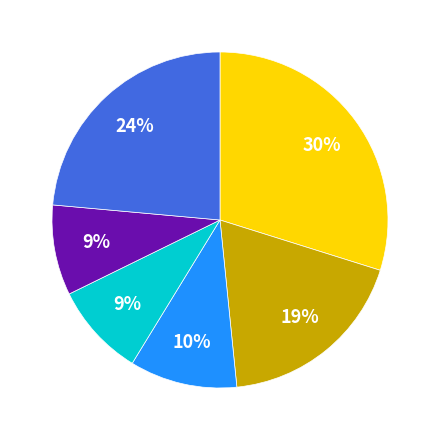

To the nearest percent, what is the average slice percentage?

17%